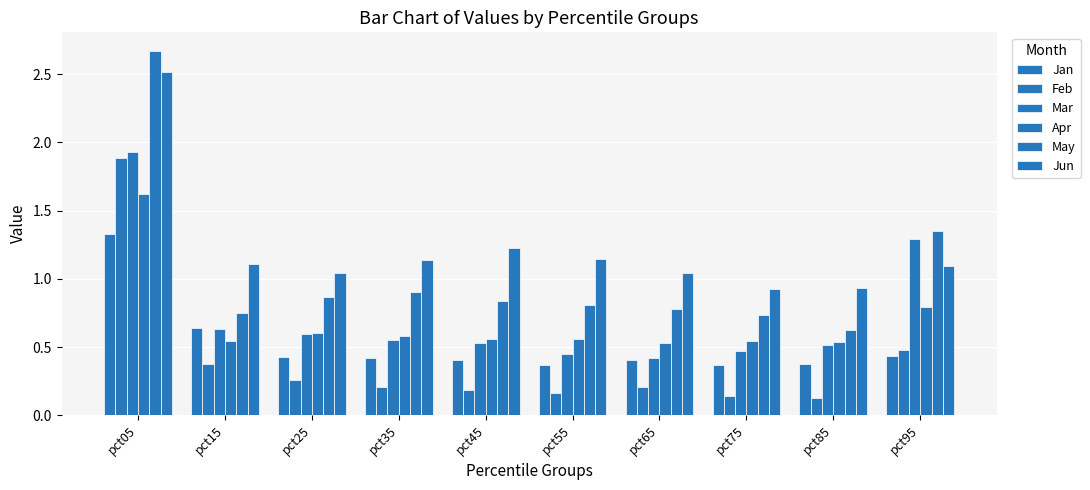

How many values in the Jun series are below 1?

2